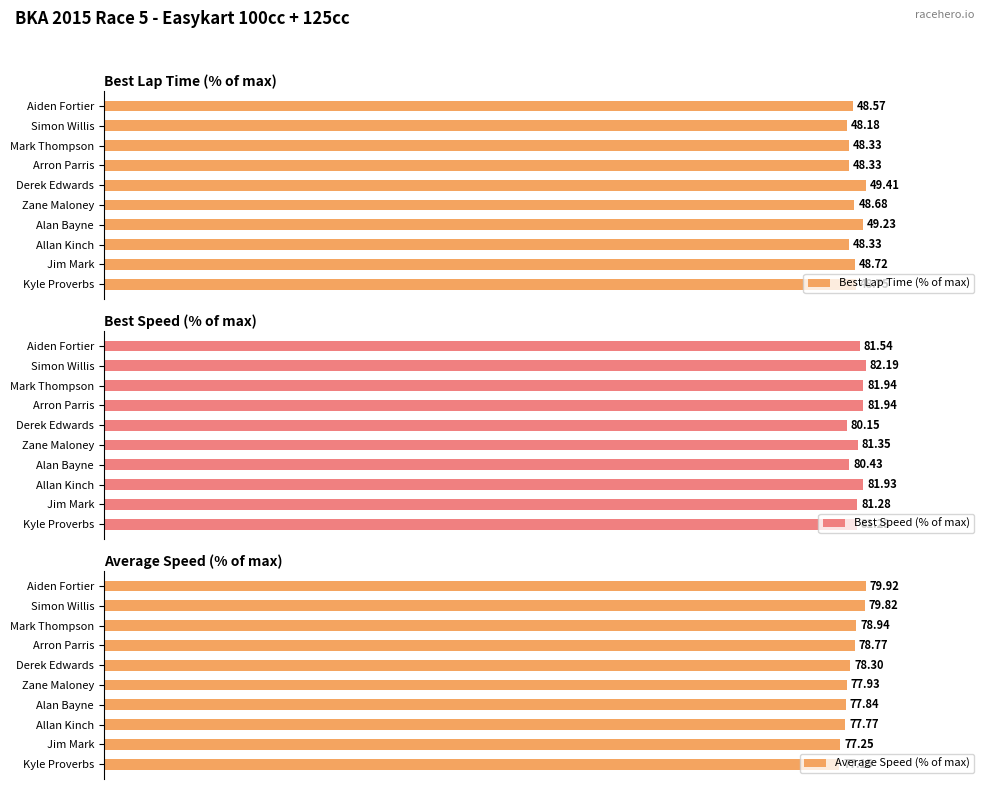

What is the spread (max minus min) of values at Simon Willis?

2.5